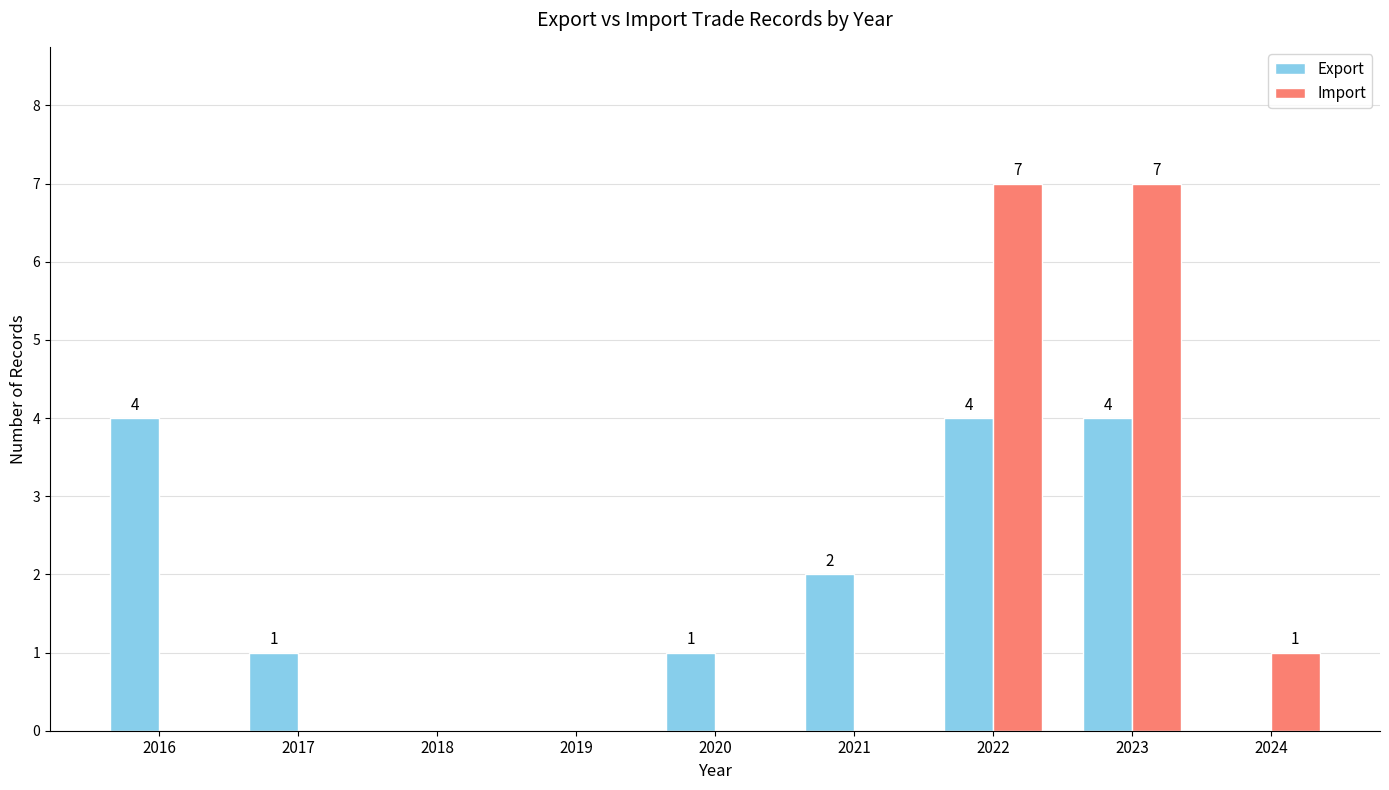

How many Export values are between 0 and 4?

9